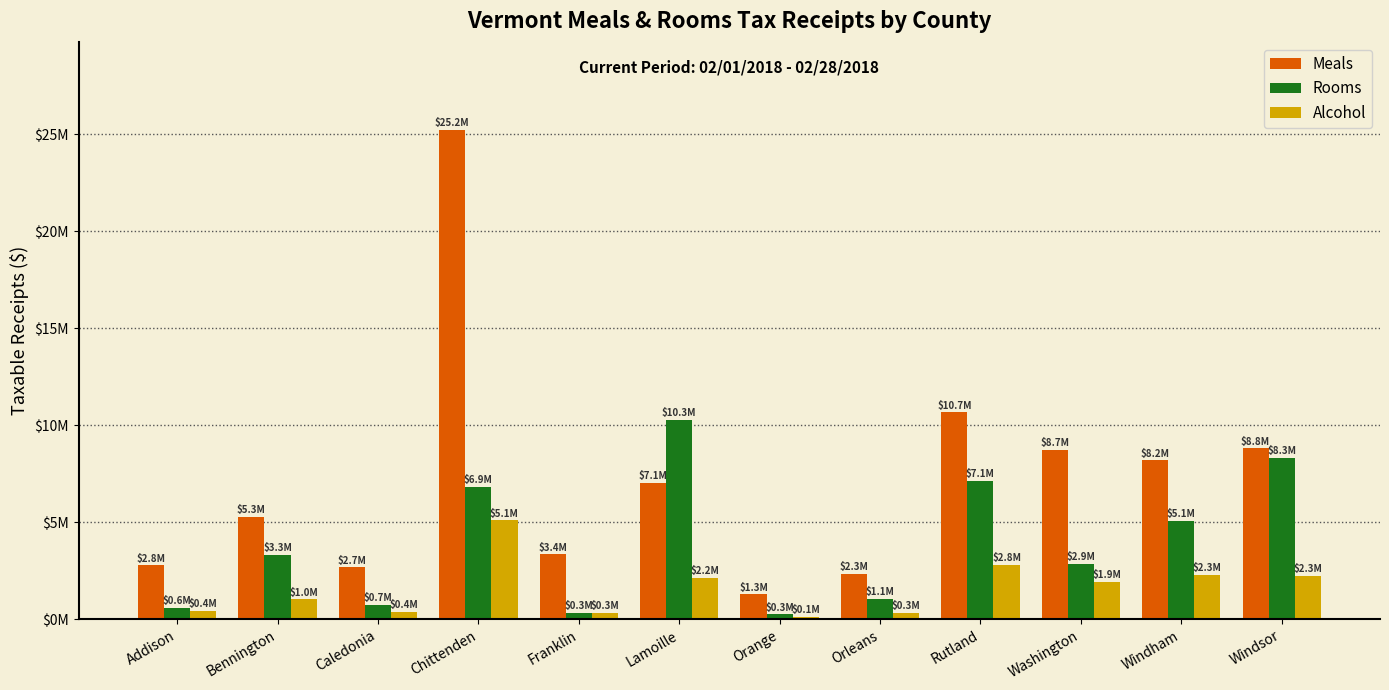

Reading right to left, transcribe all the data shown in this chart.

Meals: Windsor=8820879.7	Windham=8213805.2	Washington=8739734.0	Rutland=10686988.5	Orleans=2343527.7	Orange=1302682.7	Lamoille=7057162.6	Franklin=3357663.9	Chittenden=25226403.2	Caledonia=2697812.2	Bennington=5302997.3	Addison=2800228.2
Rooms: Windsor=8320786.0	Windham=5085337.2	Washington=2875108.4	Rutland=7134640.7	Orleans=1074196.6	Orange=267921.7	Lamoille=10278345.1	Franklin=349868.3	Chittenden=6850778.8	Caledonia=747094.2	Bennington=3346625.1	Addison=602492.3
Alcohol: Windsor=2259886.2	Windham=2299974.9	Washington=1931513.2	Rutland=2826931.4	Orleans=339754.8	Orange=125283.0	Lamoille=2156743.5	Franklin=335043.9	Chittenden=5108614.2	Caledonia=402073.7	Bennington=1031451.6	Addison=448574.1